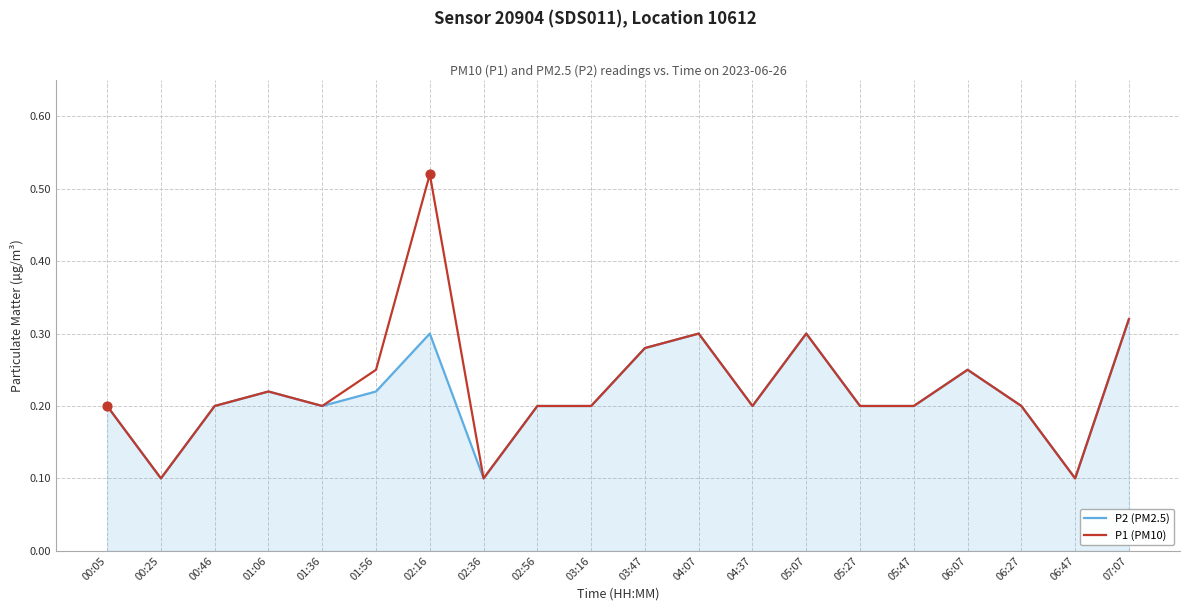

Between 01:36 and 02:16, which series saw the biggest shift?

P1 (PM10)